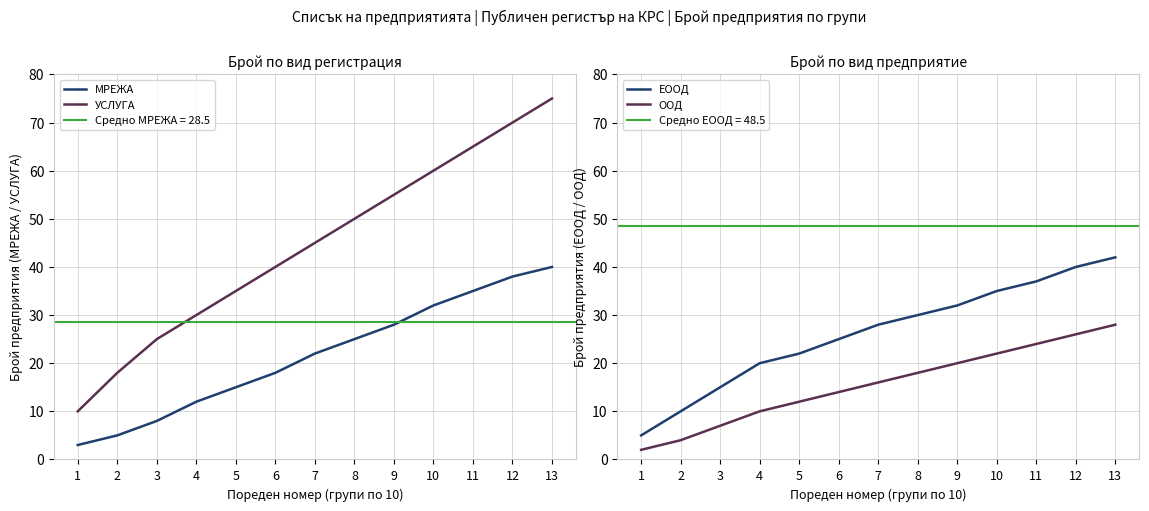

What are all the series names shown in the legend?

МРЕЖА, УСЛУГА, ЕООД, ООД